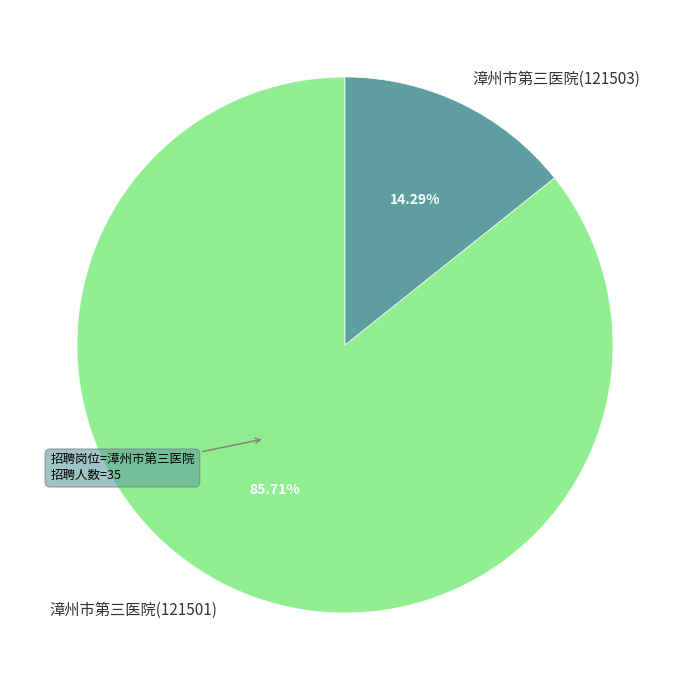

The 漳州市第三医院(121503) slice represents 5% of the pie. True or false?

False